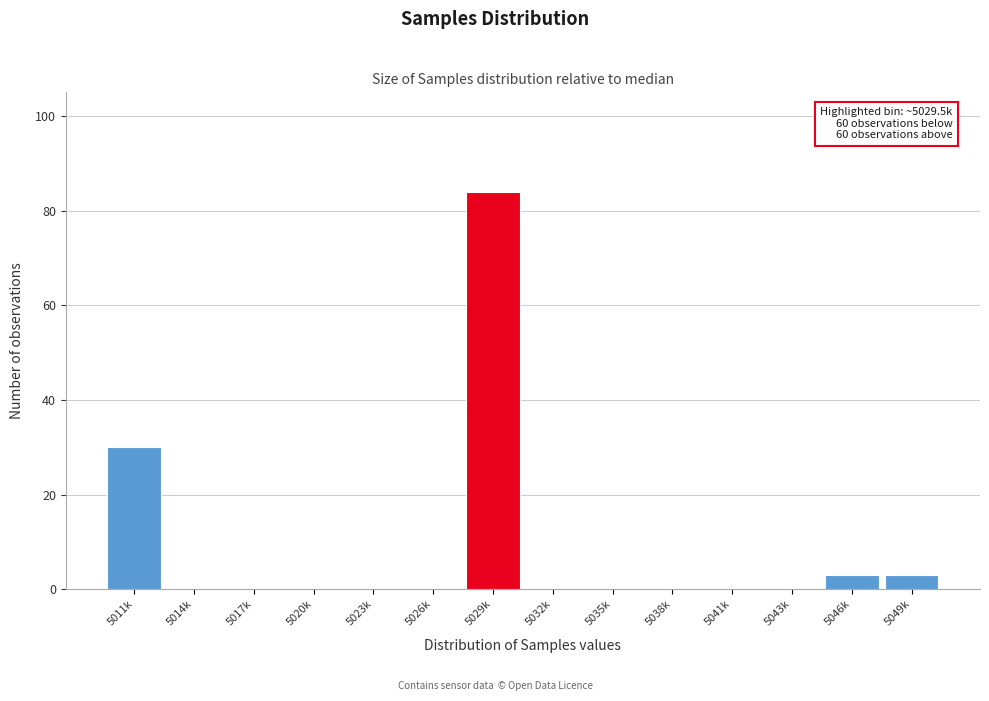

Reading left to right, what are all the values shown in this chart?

5011k=30	5014k=0	5017k=0	5020k=0	5023k=0	5026k=0	5029k=84	5032k=0	5035k=0	5038k=0	5041k=0	5043k=0	5046k=3	5049k=3